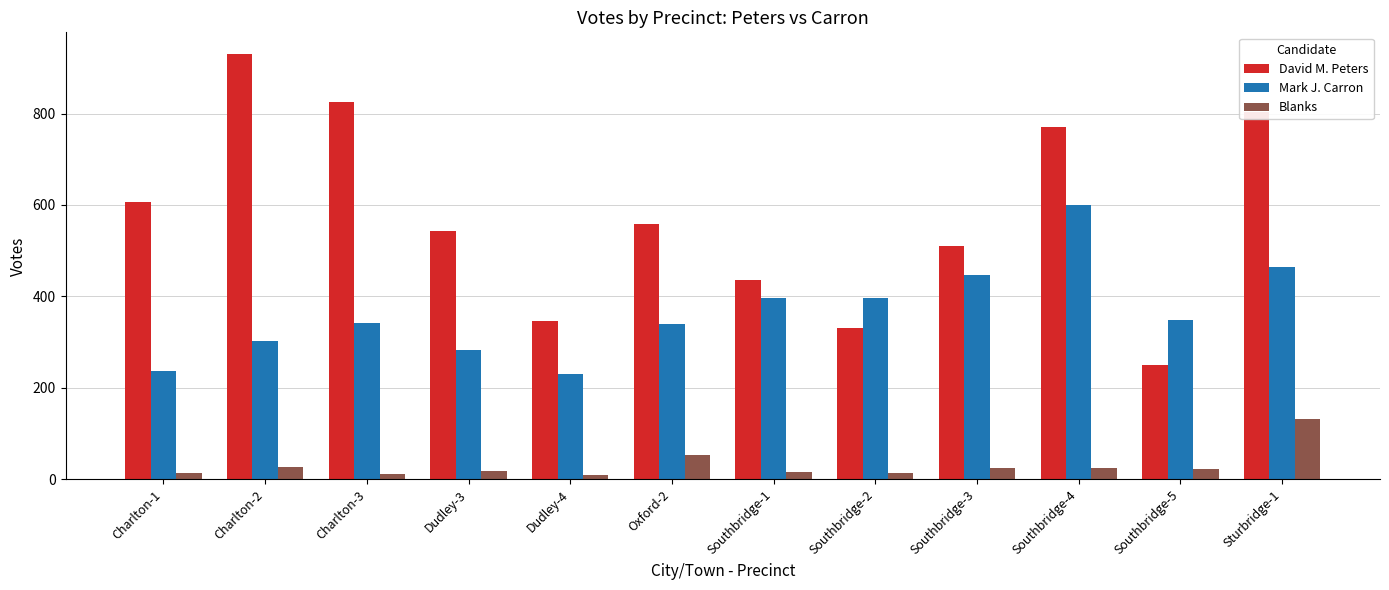

What is the spread (max minus min) of values at Charlton-3?

815